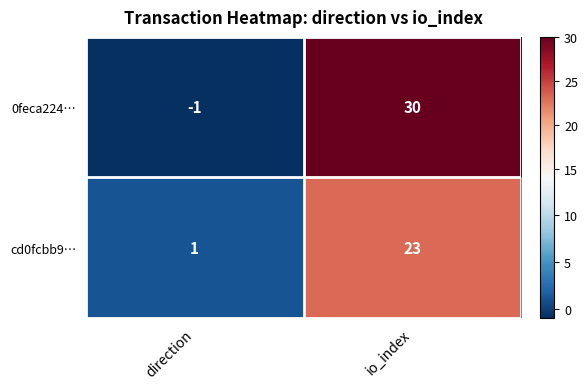

Rank the series by their average value, from lowest to highest.

cd0fcbb9…, 0feca224…